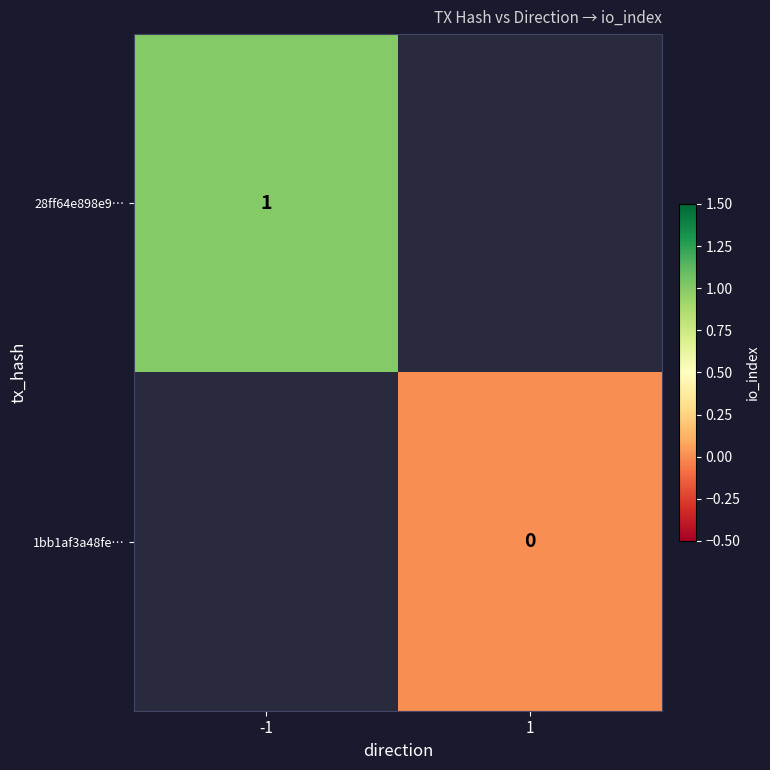

The 28ff64e898e9… series shows 1 at -1. True or false?

True